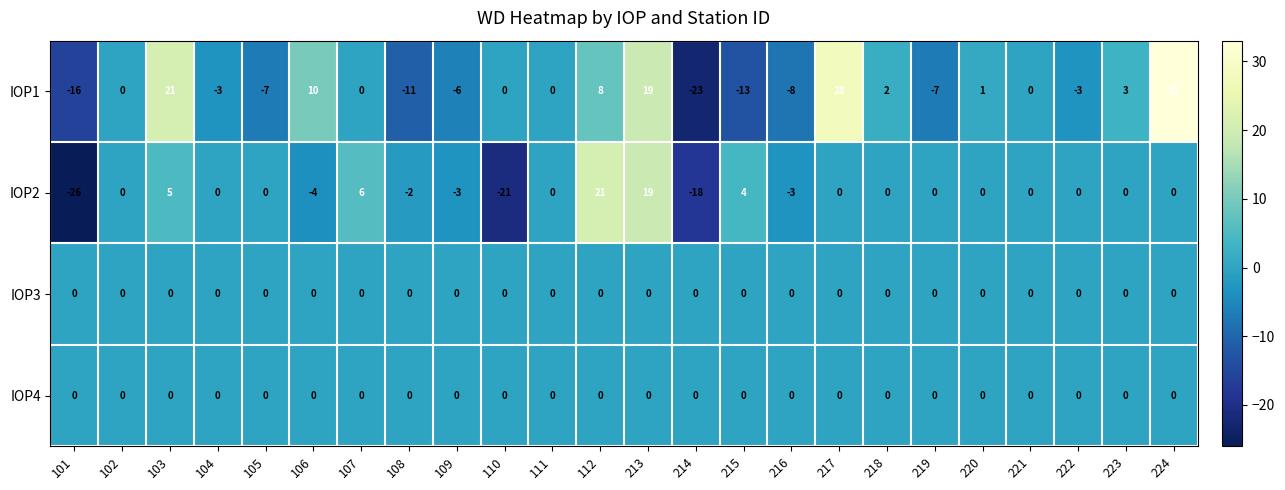

What is the difference between the highest and lowest values at 224?

33